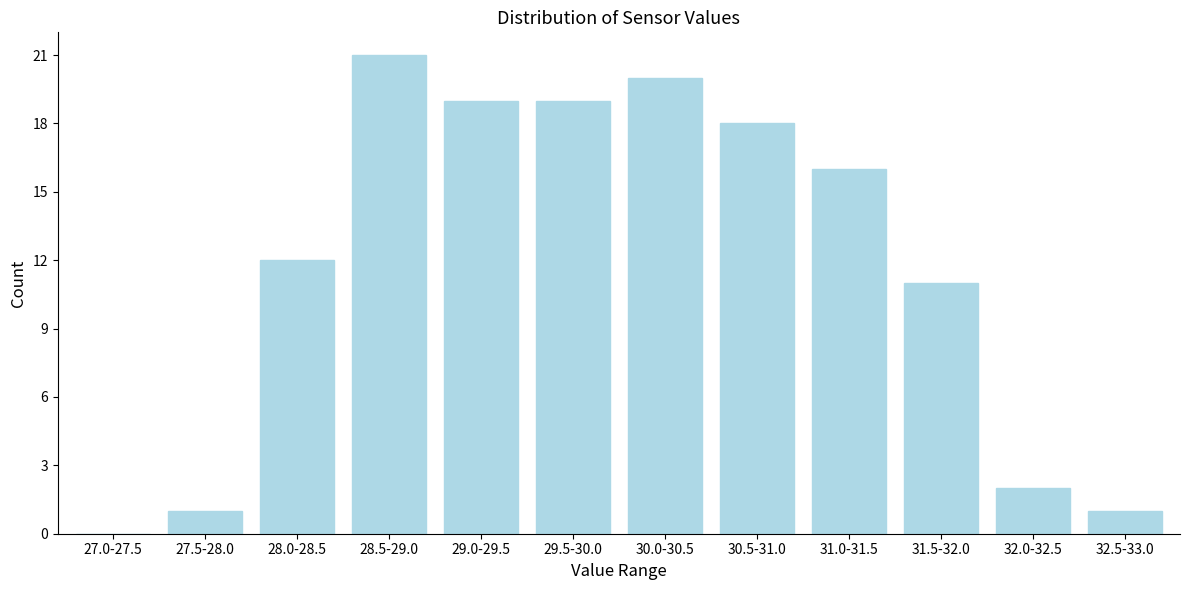

Reading right to left, transcribe all the data shown in this chart.

32.5-33.0=1	32.0-32.5=2	31.5-32.0=11	31.0-31.5=16	30.5-31.0=18	30.0-30.5=20	29.5-30.0=19	29.0-29.5=19	28.5-29.0=21	28.0-28.5=12	27.5-28.0=1	27.0-27.5=0